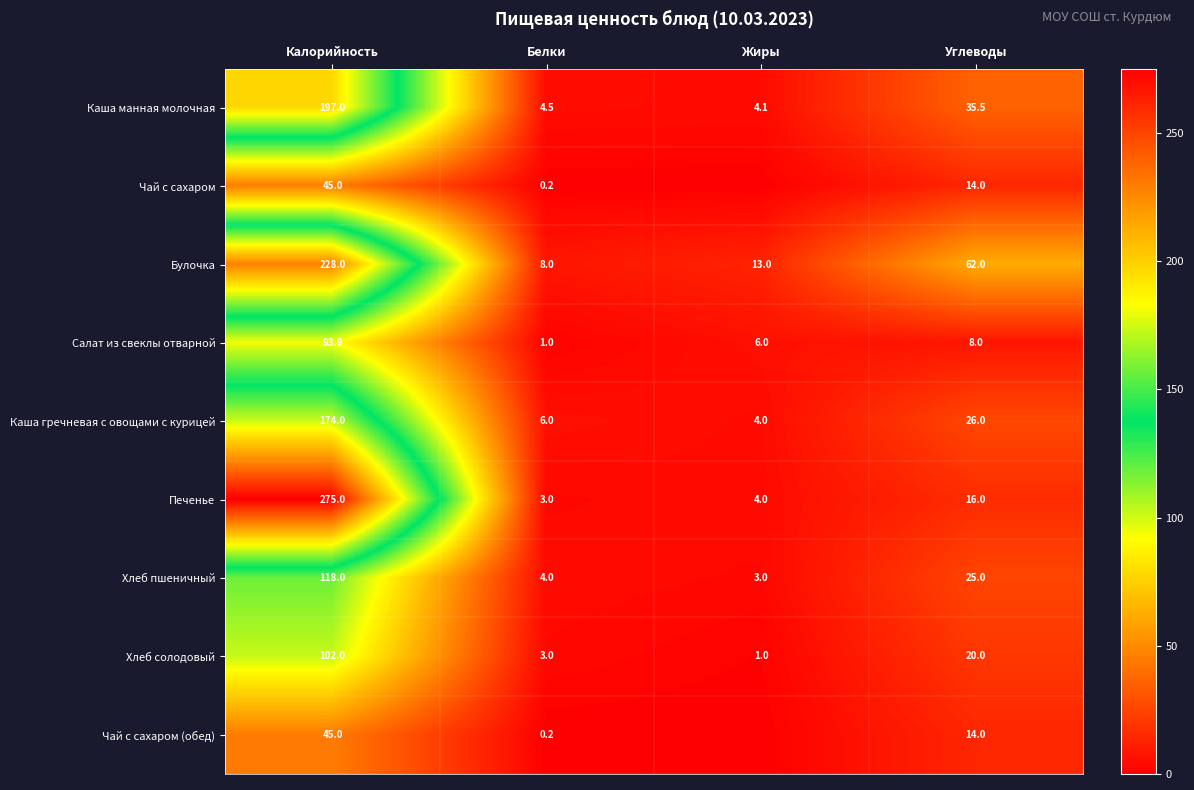

True or false: Каша манная молочная has a value of 4.1 at Жиры.

True